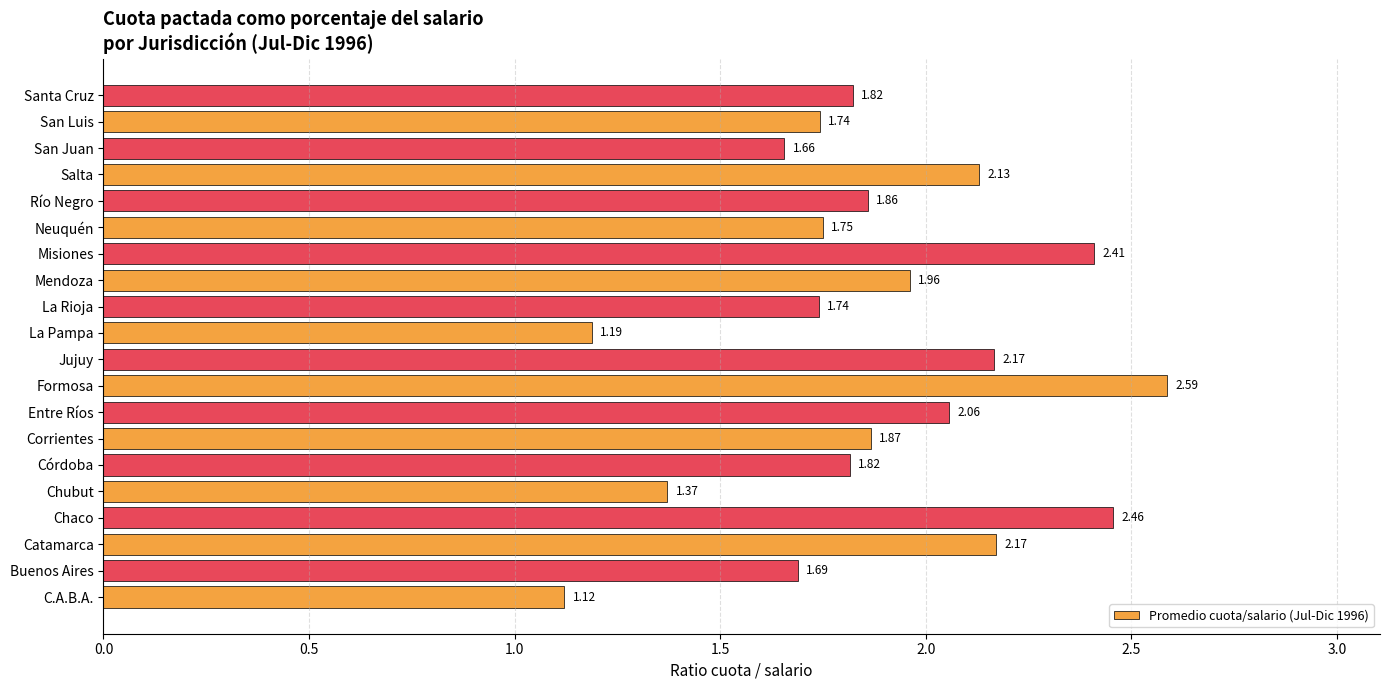

Where is the data nearest to the value 1?

C.A.B.A.